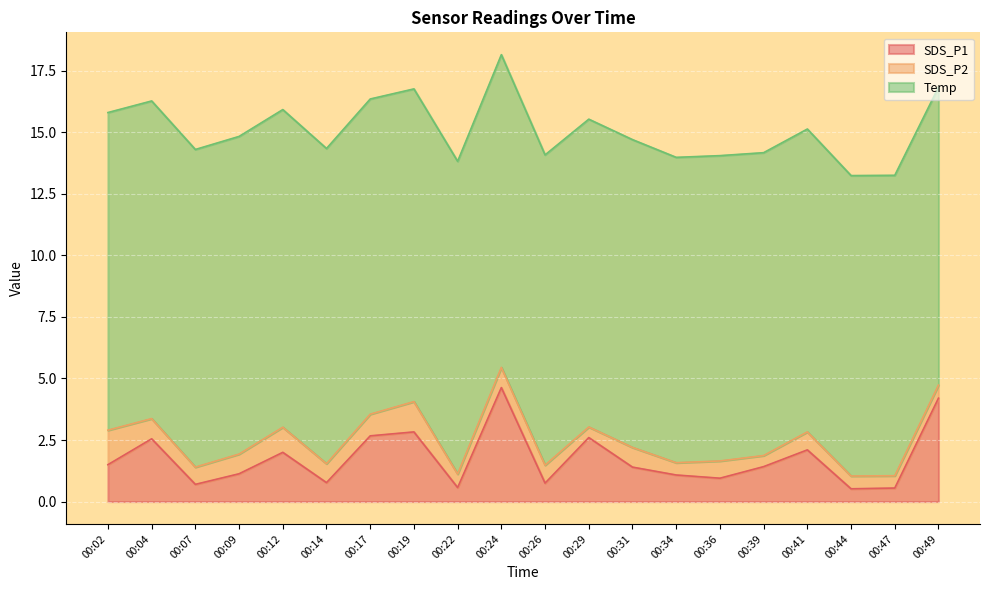

Is the value of SDS_P1 at 00:47 greater than the value of SDS_P2 at 00:49?

Yes